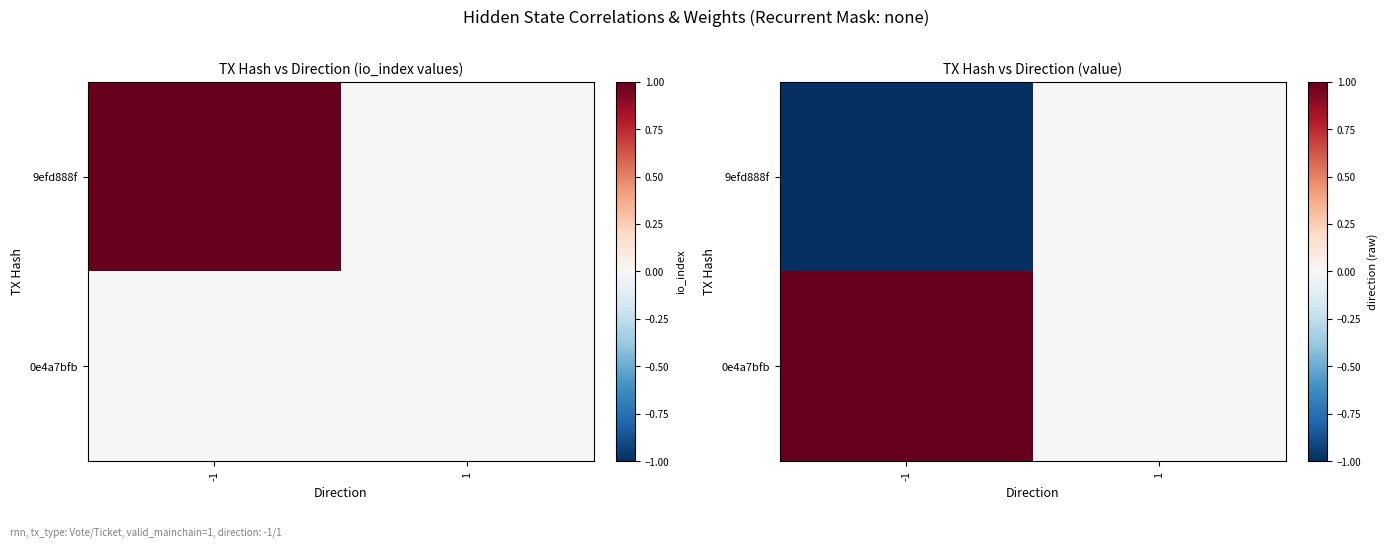

True or false: 9efd888f has a value of 0 at -1.

False